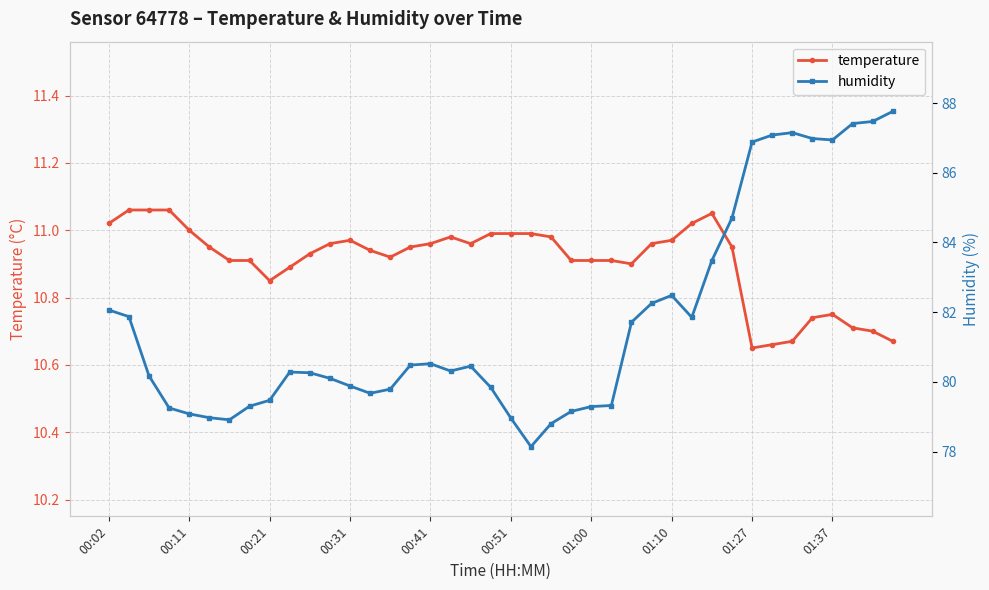

Which series has the largest total across all categories?

humidity